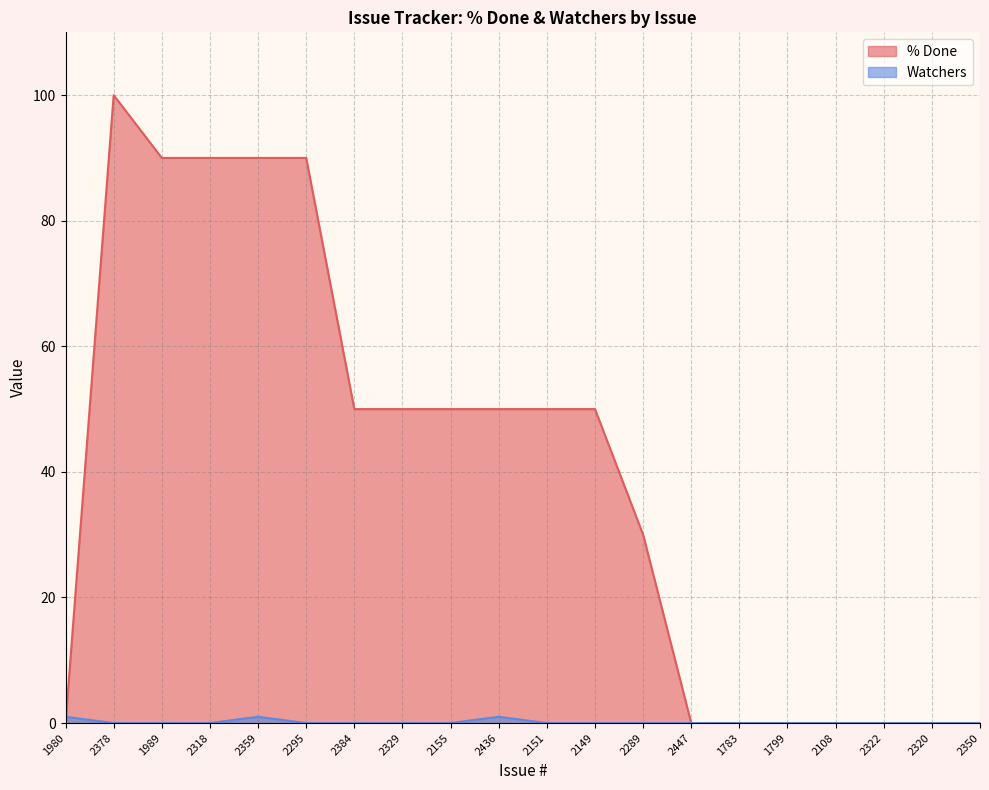

Reading right to left, what are all the values shown in this chart?

% Done: 0	0	0	0	0	0	0	30	50	50	50	50	50	50	90	90	90	90	100	0
Watchers: 0	0	0	0	0	0	0	0	0	0	1	0	0	0	0	1	0	0	0	1